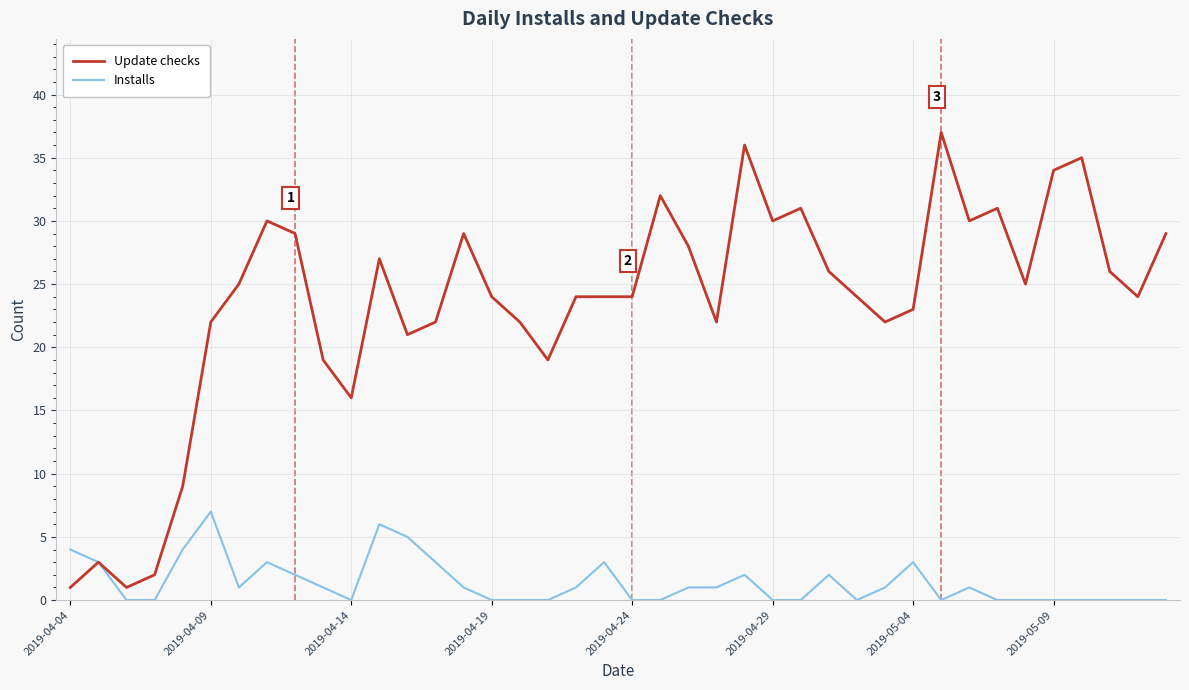

Which series has the largest range (max minus min)?

Update checks